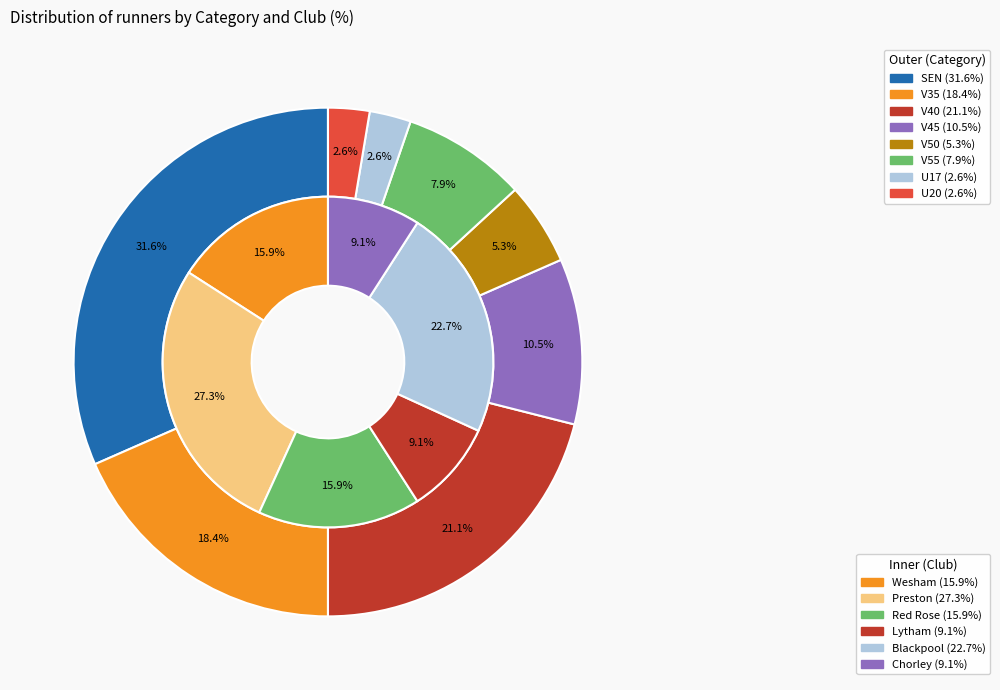

What is the change in value from SEN to V40?

-10